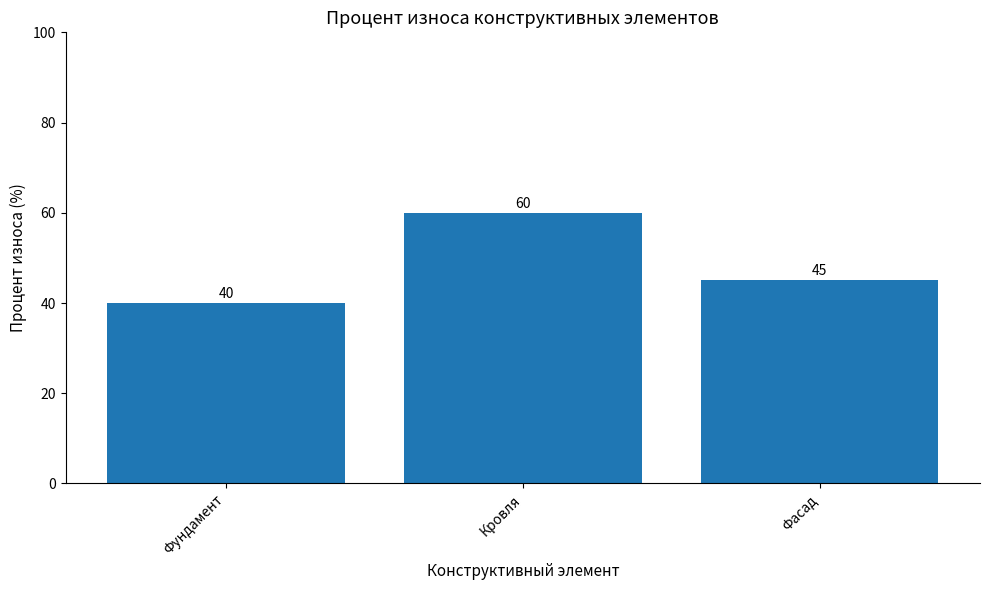

At which category does the chart reach its minimum across all series?

Фундамент